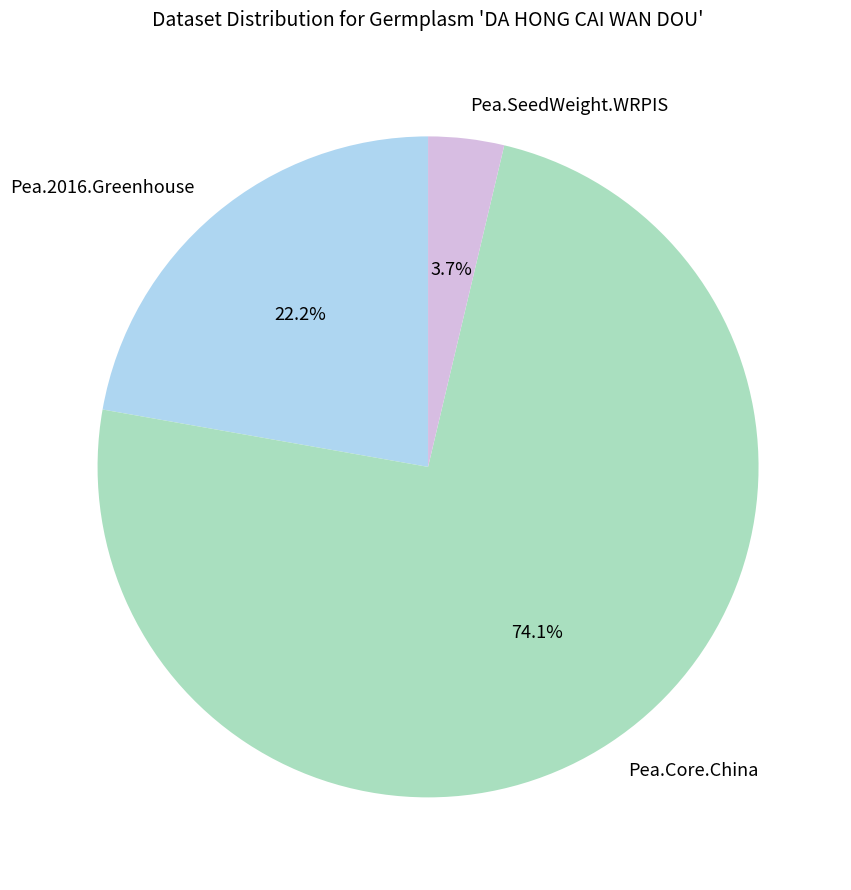

To the nearest percent, what is the difference between the largest and smallest slice percentages?

70%